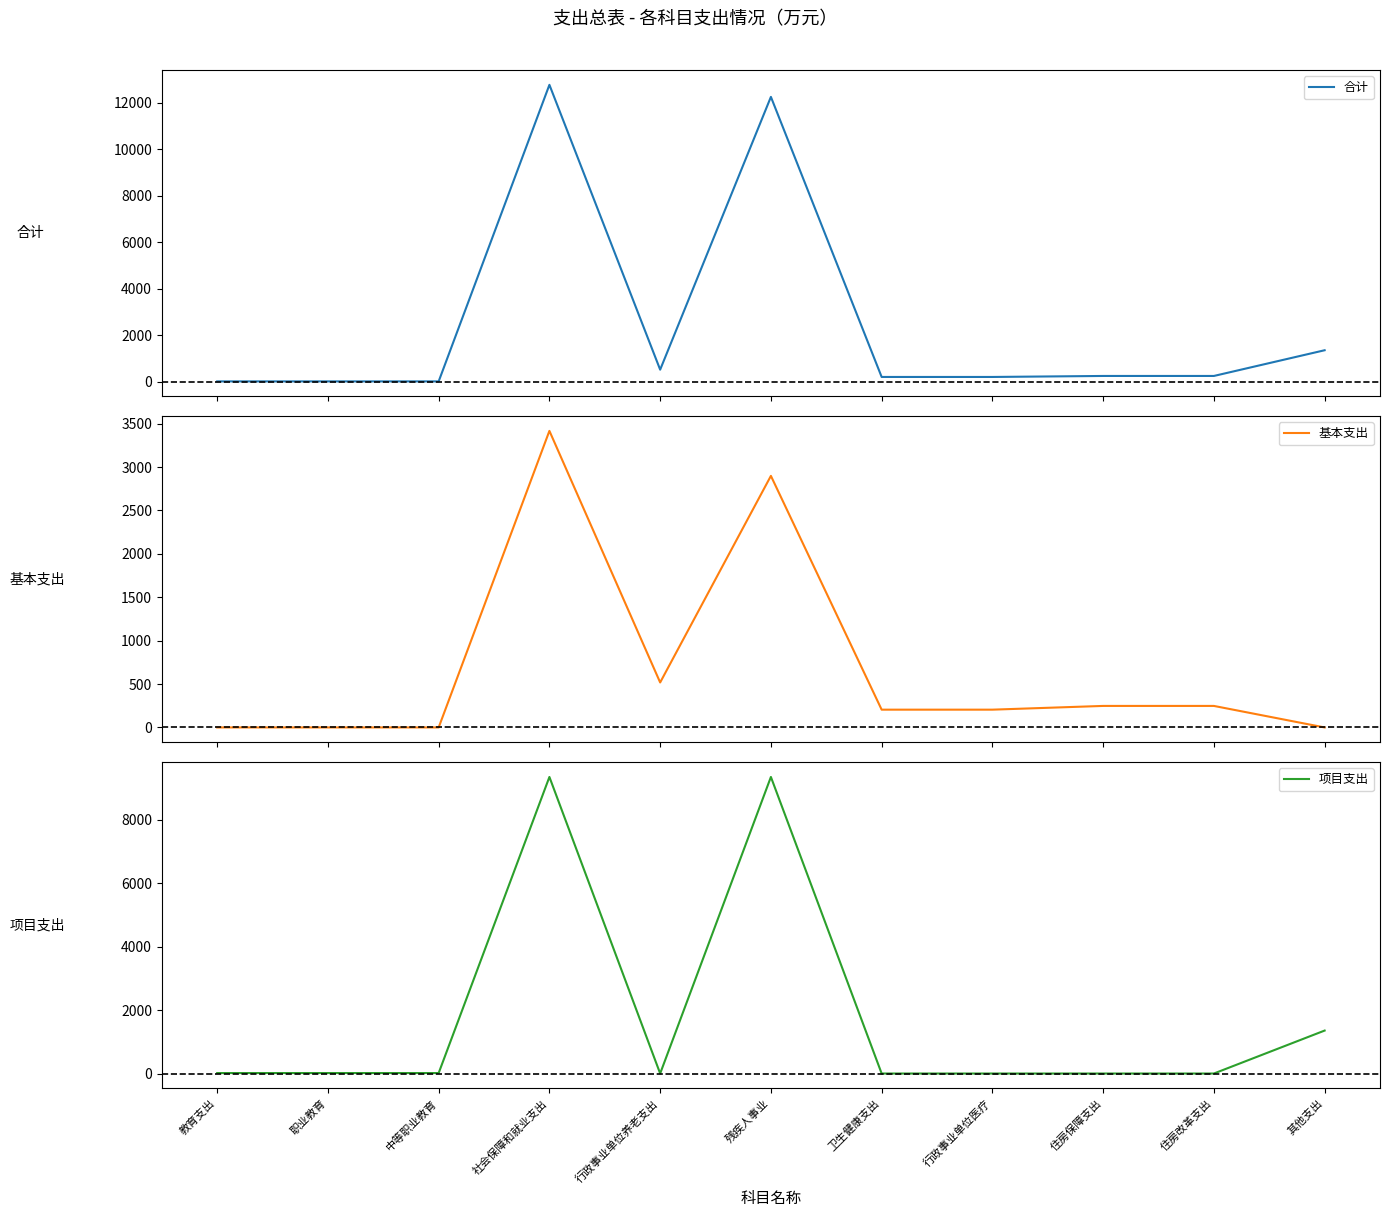

Where is the first local minimum for 合计?

行政事业单位养老支出